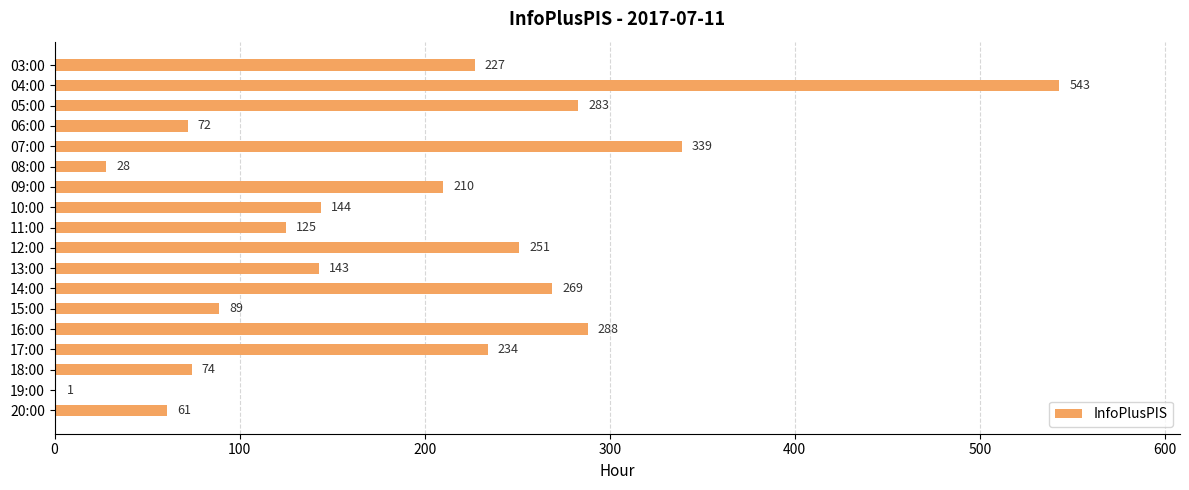

At which category does the chart reach its peak across all series?

04:00